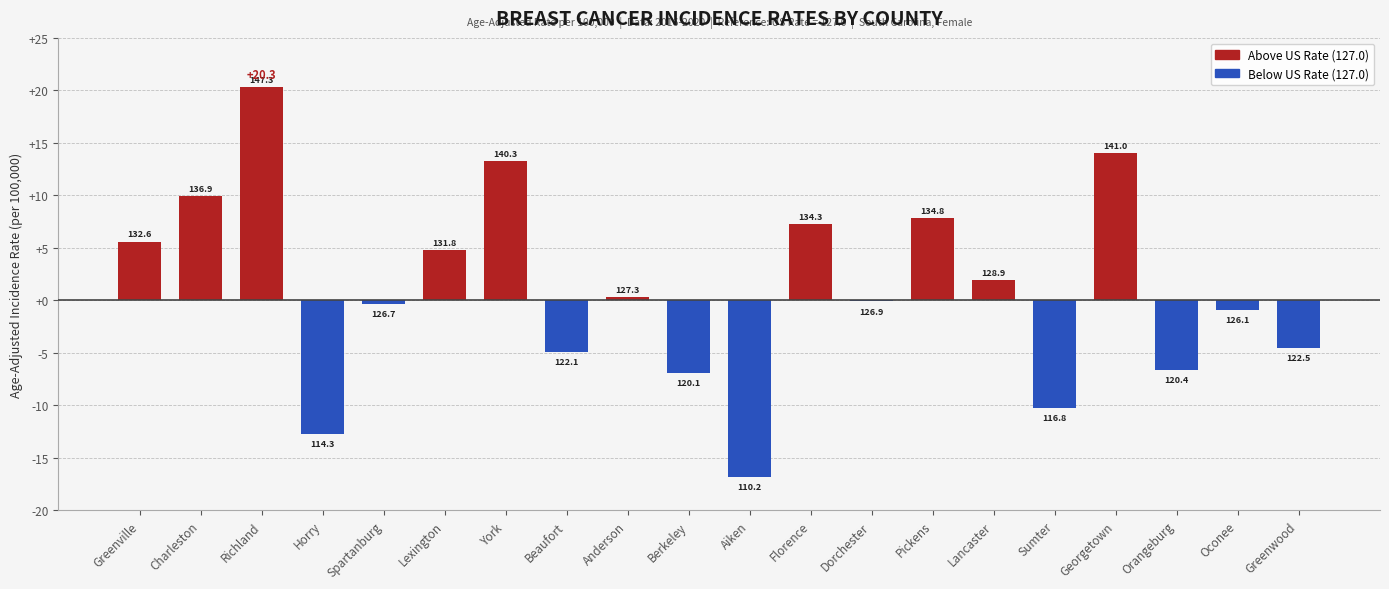

At which label is the value closest to 1?

Anderson